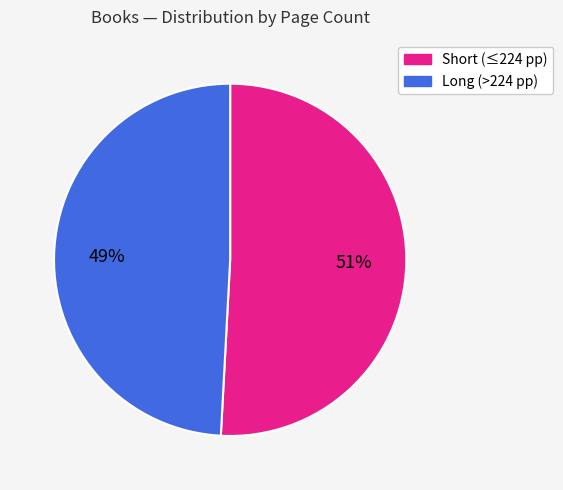

To the nearest percent, what is the average slice percentage?

50%